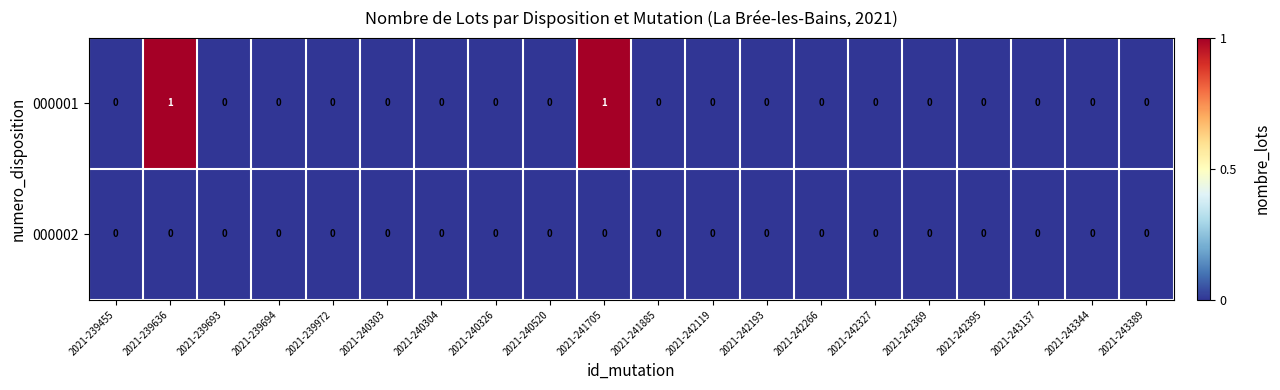

Rank the series by their maximum value, from highest to lowest.

000001, 000002